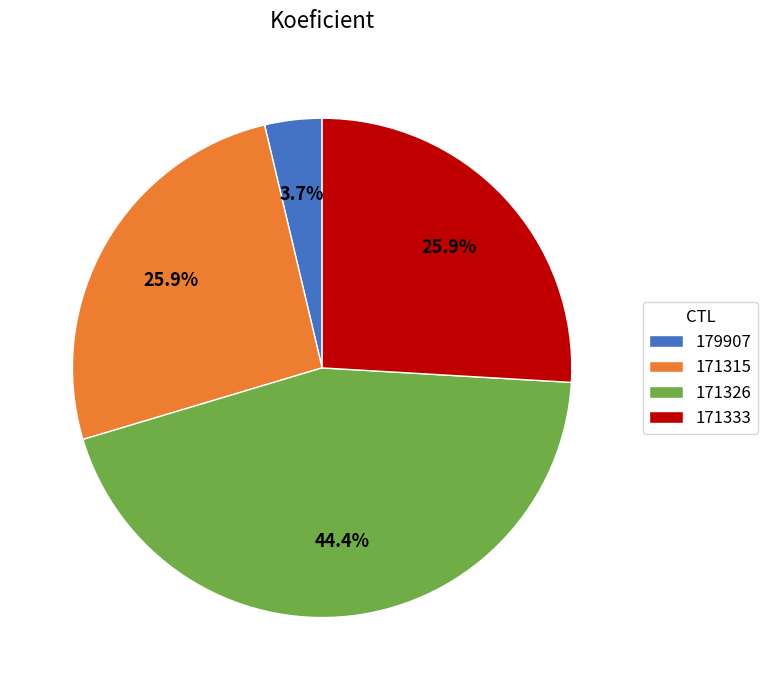

Which slice is the smallest?

179907